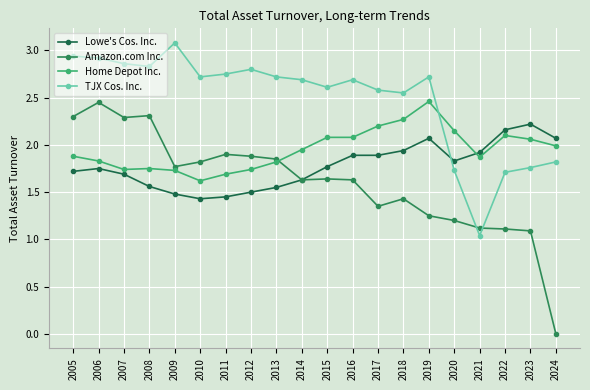

What is the spread (max minus min) of values at 2008?

1.3